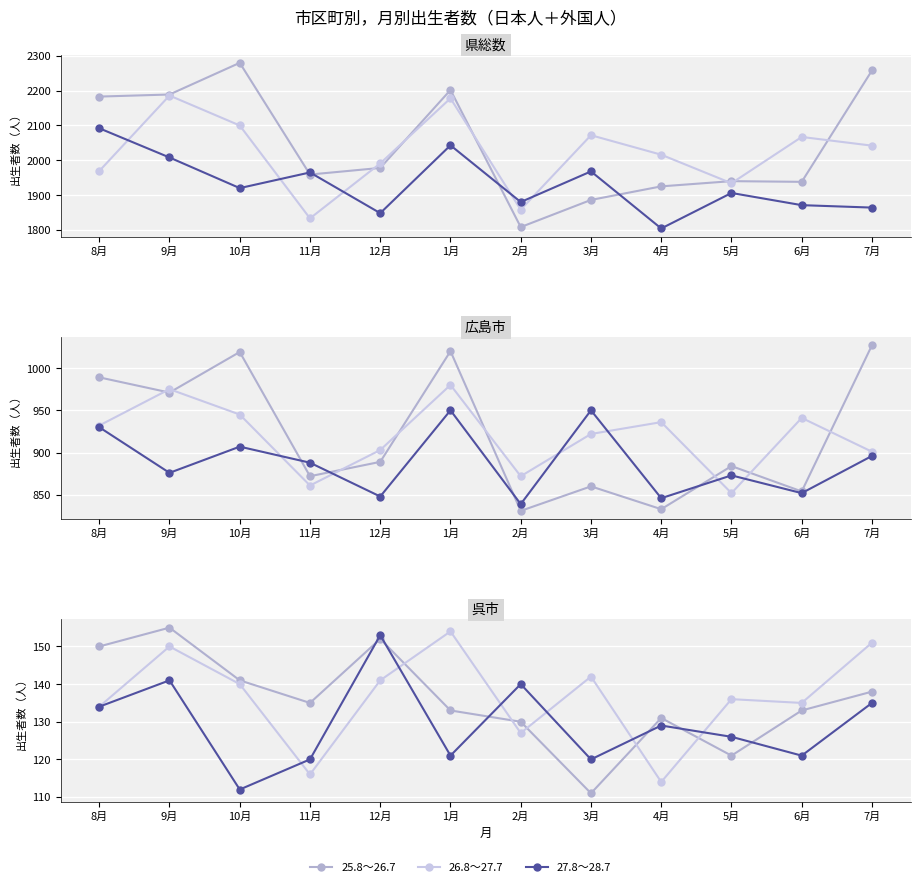

What is the difference between the highest and lowest values at 2月?

13